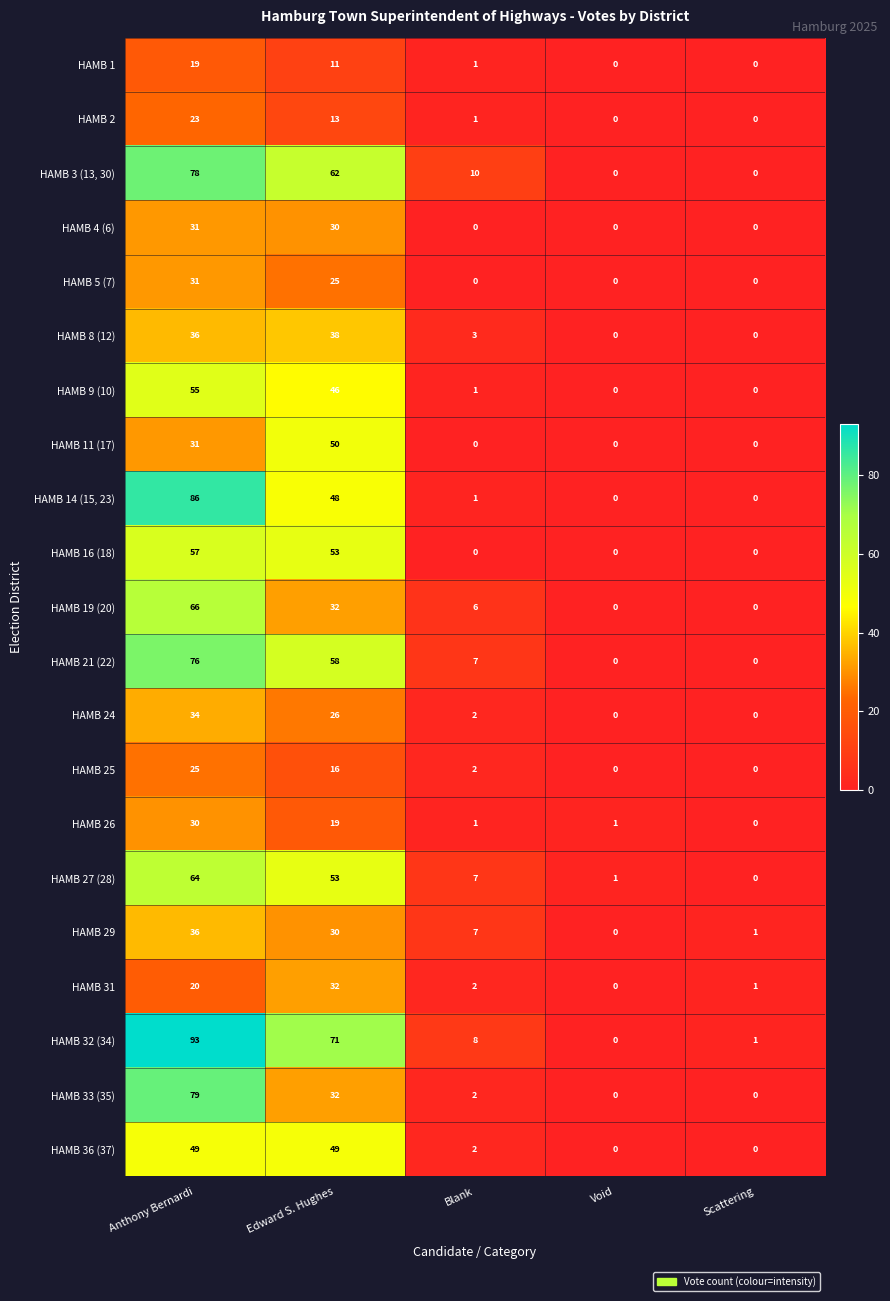

The HAMB 16 (18) series shows 53 at Edward S. Hughes. True or false?

True